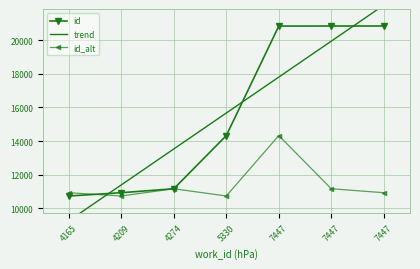

Where is id_alt nearest to the value 12536?

4274